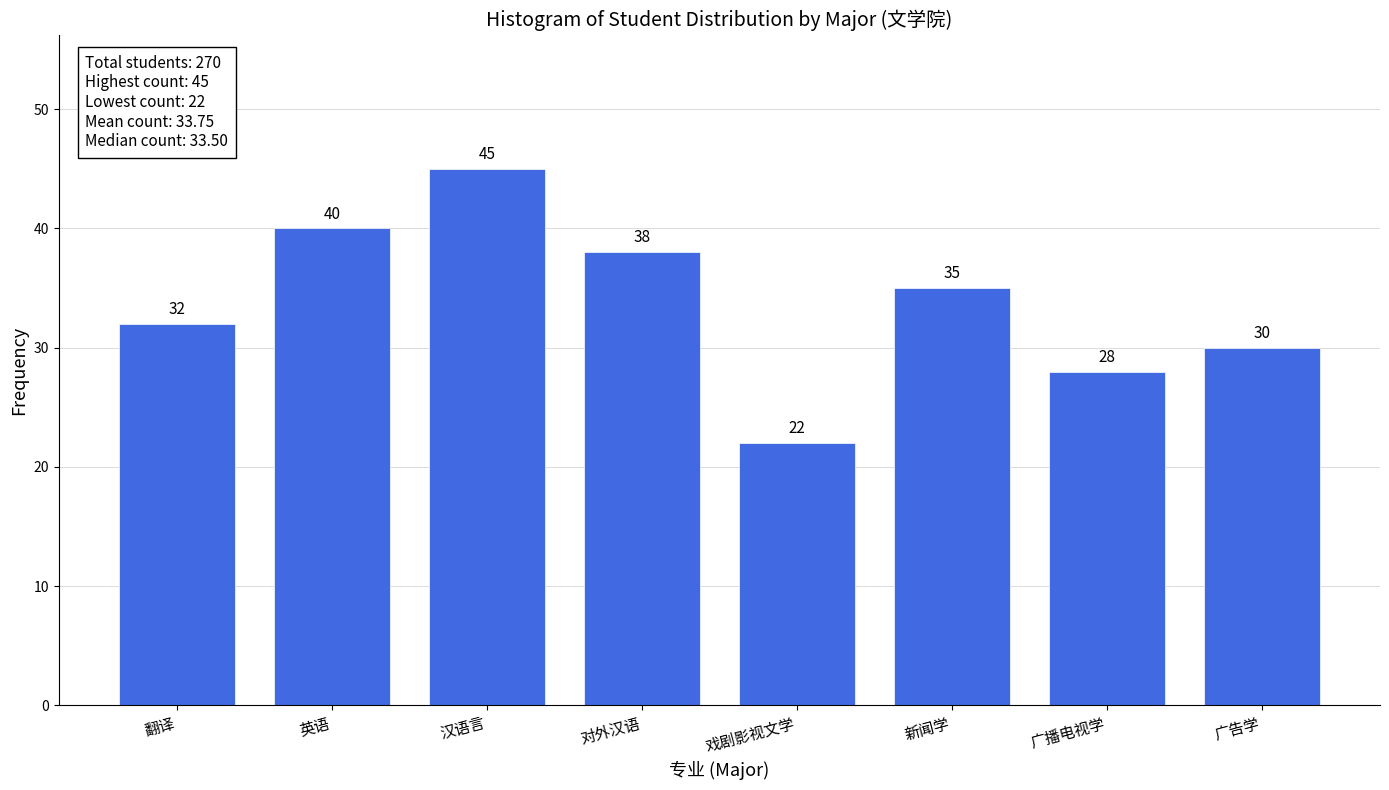

Reading right to left, list all the values displayed in this chart.

30	28	35	22	38	45	40	32